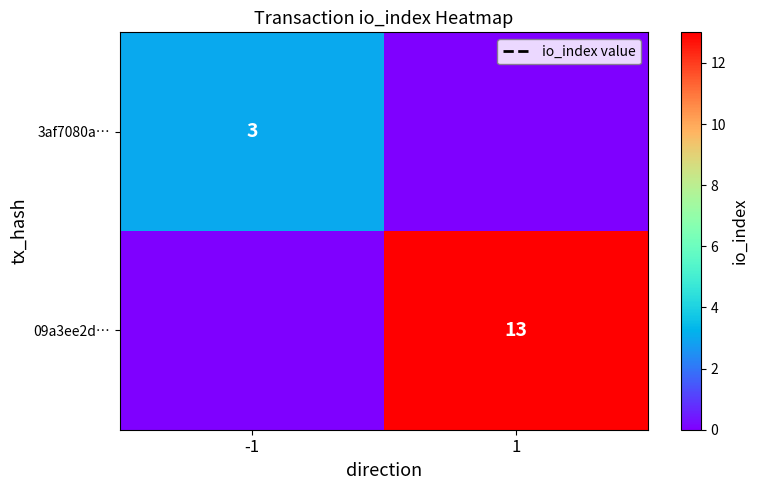

True or false: 3af7080a… has a value of 3 at -1.

True